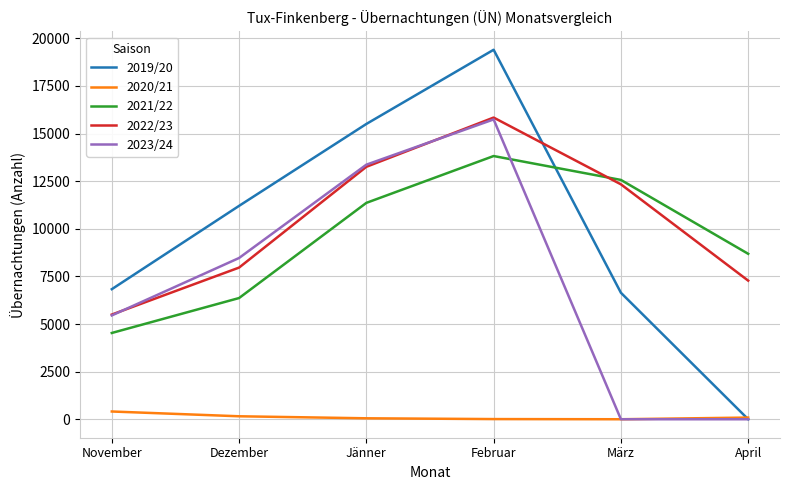

At which label does 2022/23 first exceed 12335?

Jänner